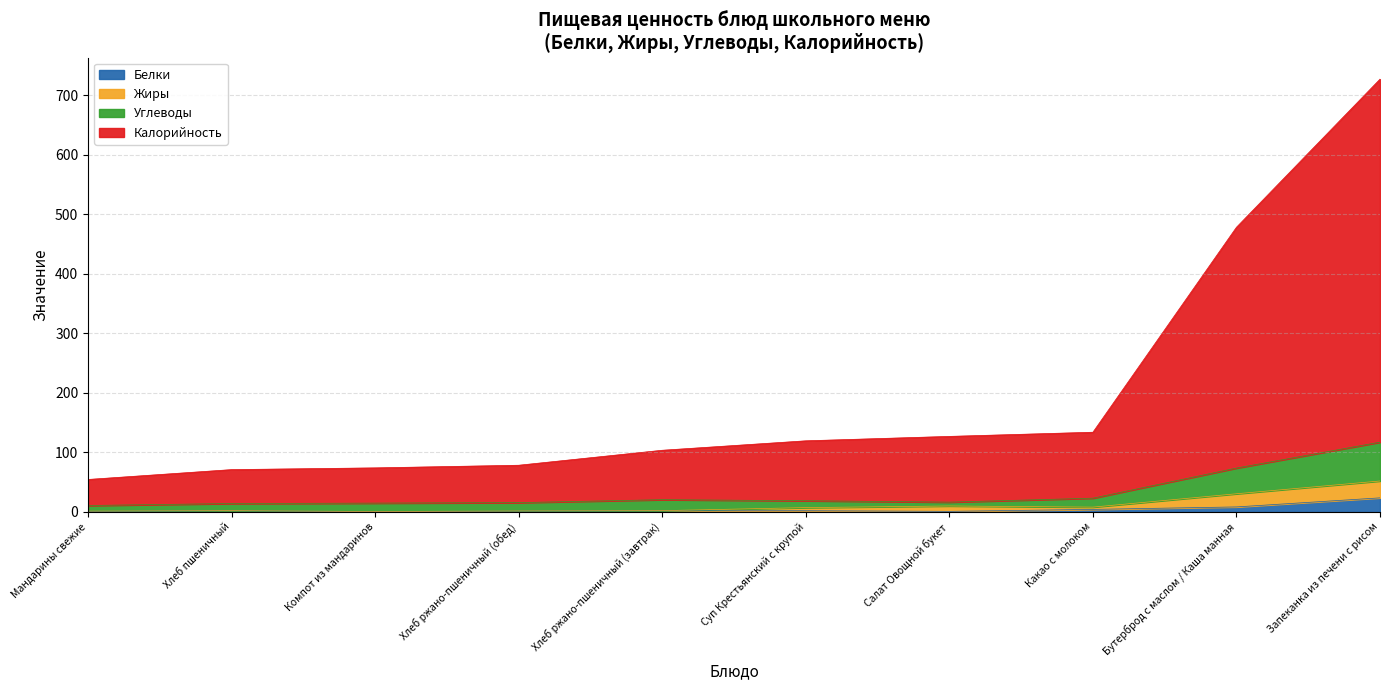

At which label does Калорийность reach its minimum?

Мандарины свежие